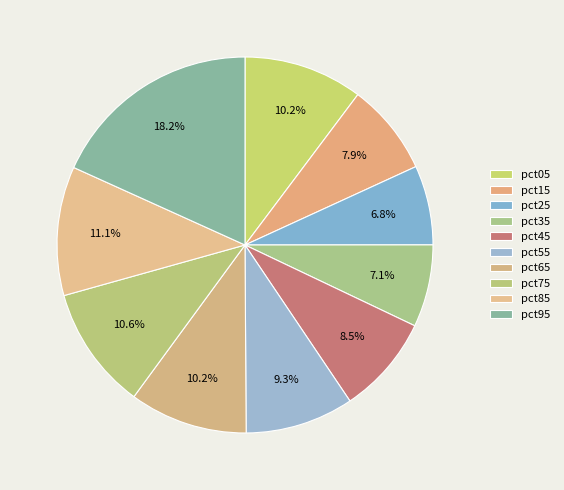

To the nearest percent, what portion does pct35 represent?

7%